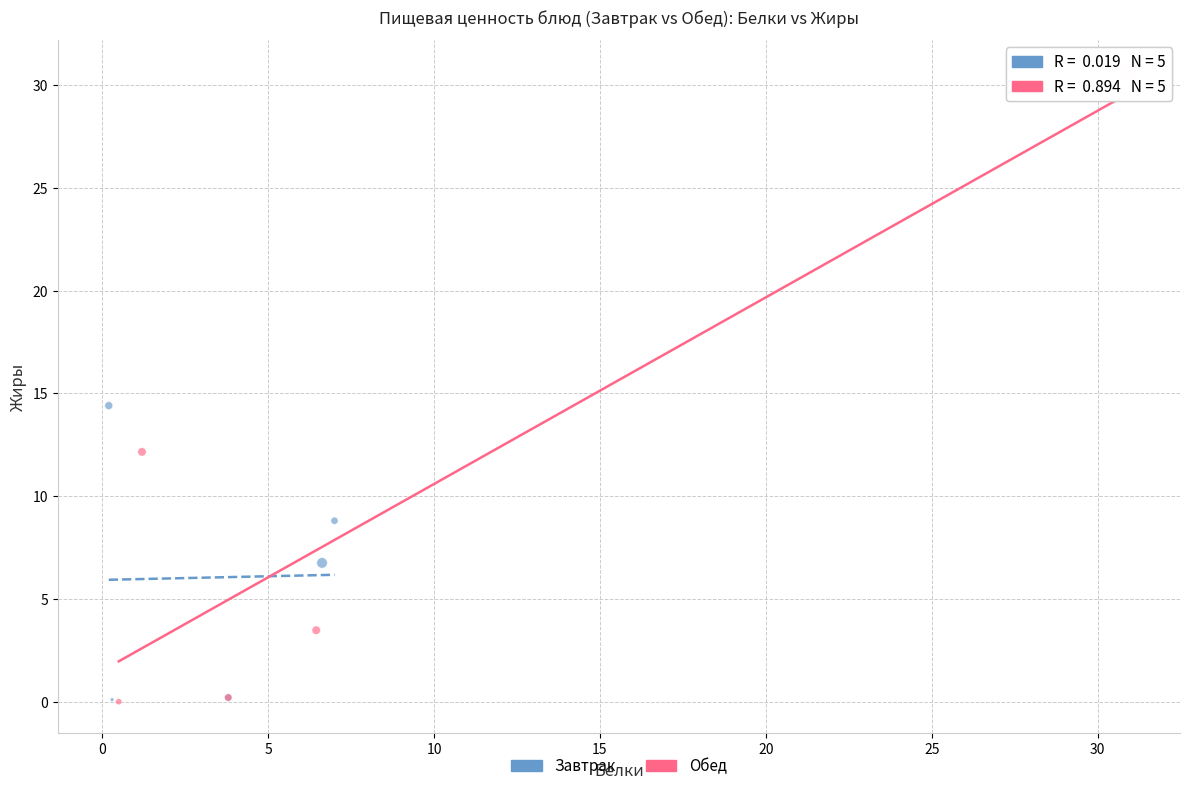

Which series reaches the maximum Y coordinate?

Обед